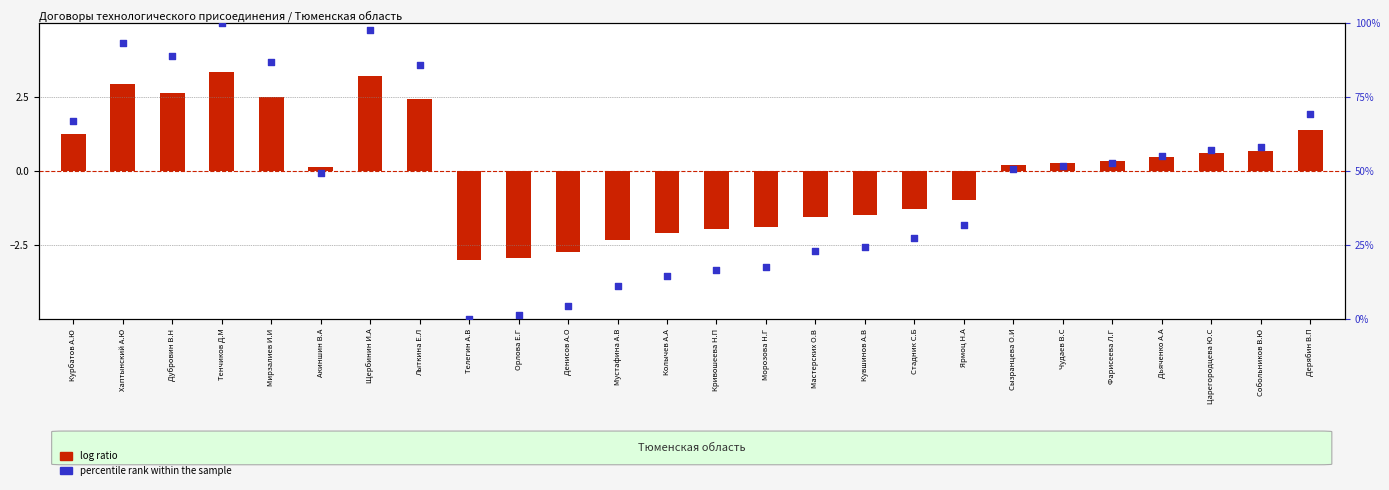

Which series has the widest spread of Y values?

percentile rank within the sample